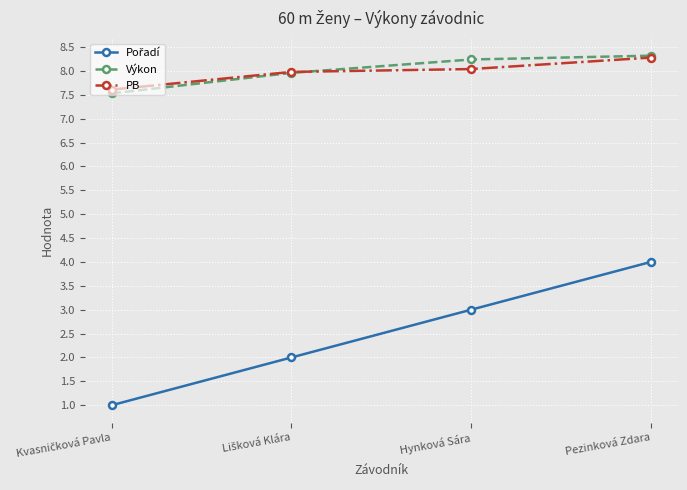

What is the average value of the PB series?

8.0